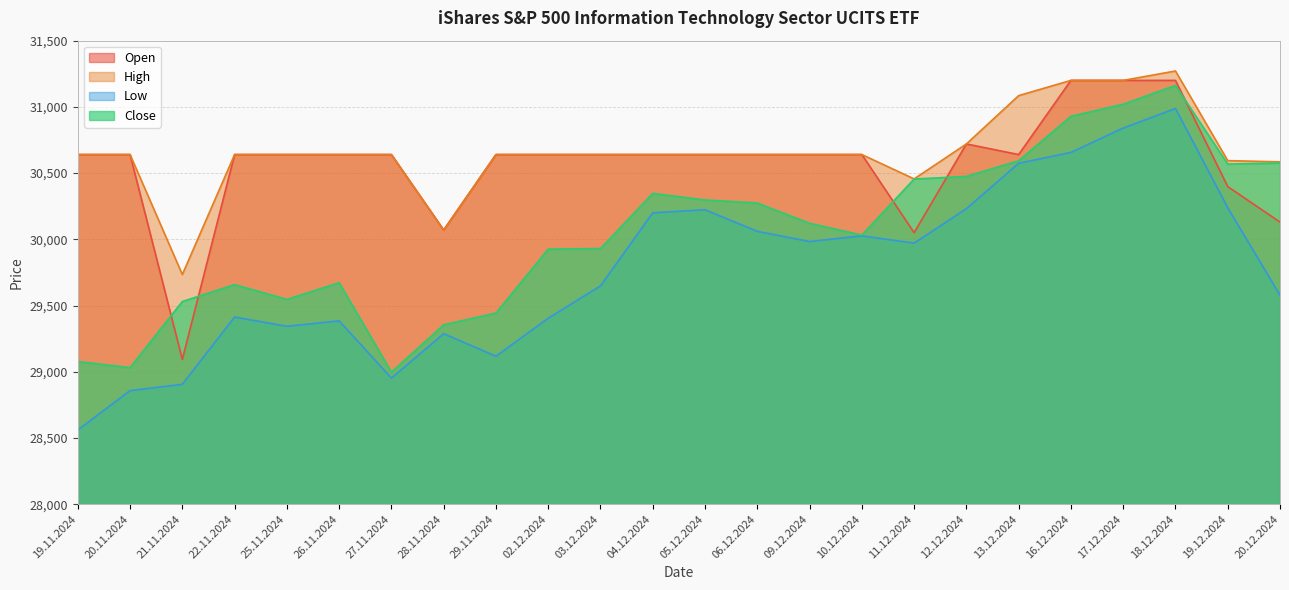

Reading right to left, list all the values displayed in this chart.

Open: 30130	30398	31200	31200	31200	30640	30720	30050	30640	30640	30640	30640	30640	30640	30640	30640	30070	30640	30640	30640	30640	29093	30640	30640
High: 30585	30594	31271	31200	31200	31085	30720	30456	30640	30640	30640	30640	30640	30640	30640	30640	30070	30640	30640	30640	30640	29734	30640	30640
Low: 29578	30238	30988	30840	30656	30574	30231	29971	30026	29983	30060	30223	30200	29648	29404	29117	29287	28952	29384	29343	29413	28905	28857	28560
Close: 30576	30568	31162	31020	30929	30593	30475	30455	30032	30121	30274	30297	30347	29930	29926	29443	29354	28997	29672	29546	29658	29530	29031	29077